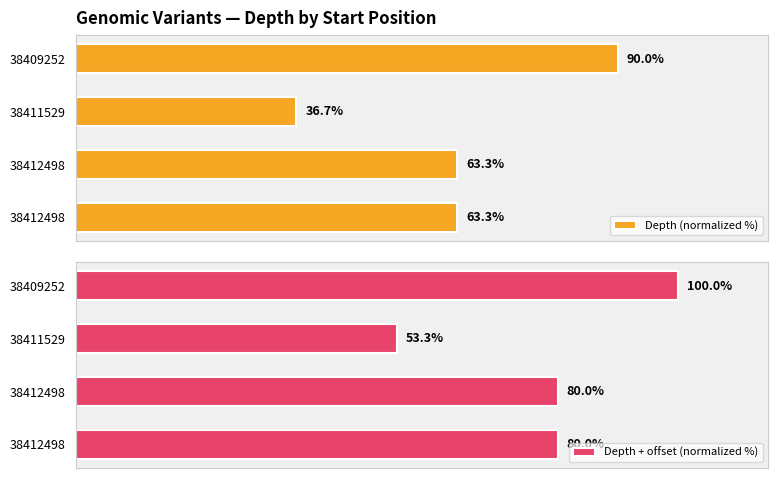

Is it true that Depth (normalized %) equals 43.0 at 38412498?

False